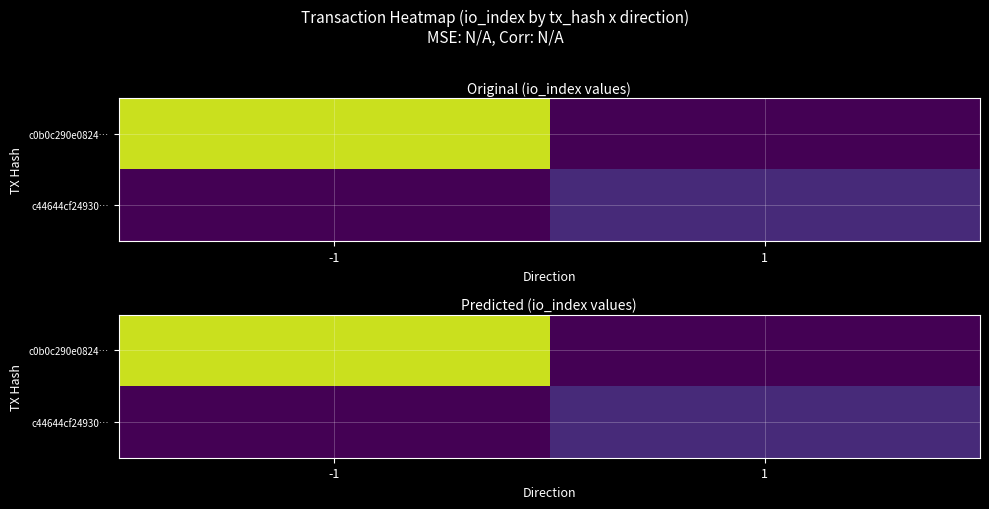

Rank the categories by c44644cf24930… value from highest to lowest.

1, -1